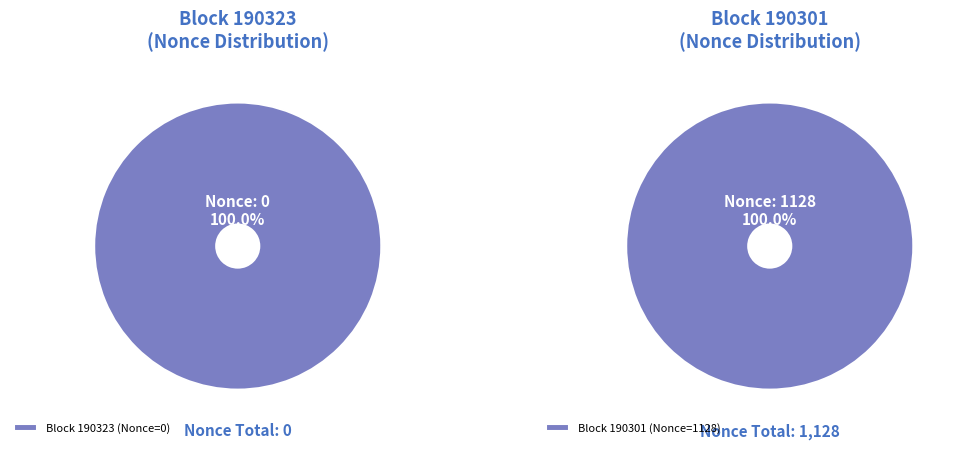

Is it true that 190301 is 100% of the pie?

True